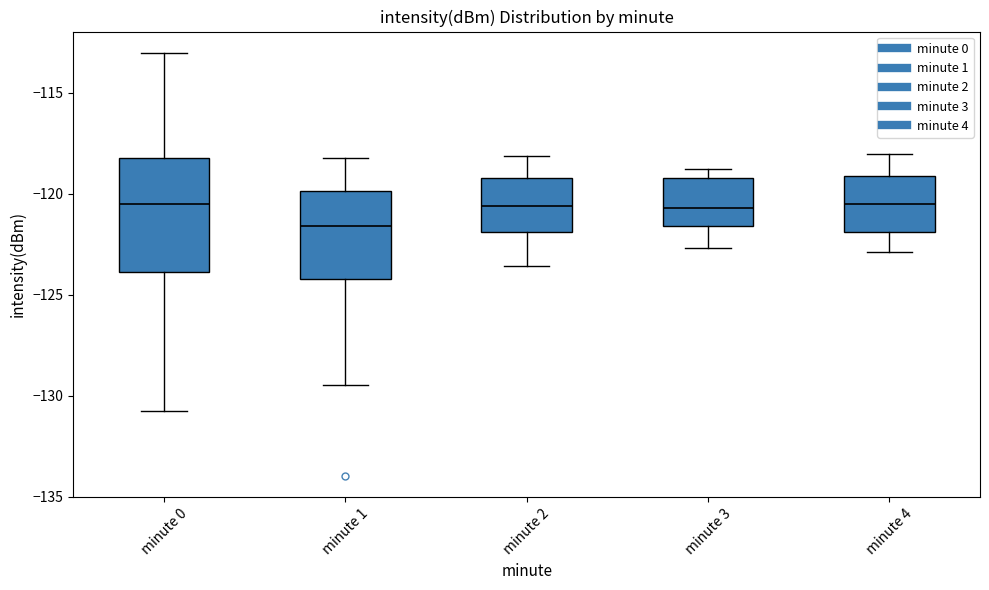

Where is the lower edge of the box for minute 4 on the y-axis? The values are not printed on the chart, so give them approximately, as read against the axis.

-122.0